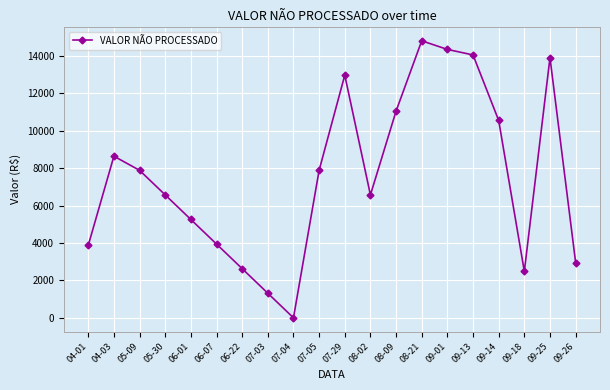

What is the greatest value displayed?

14800.0